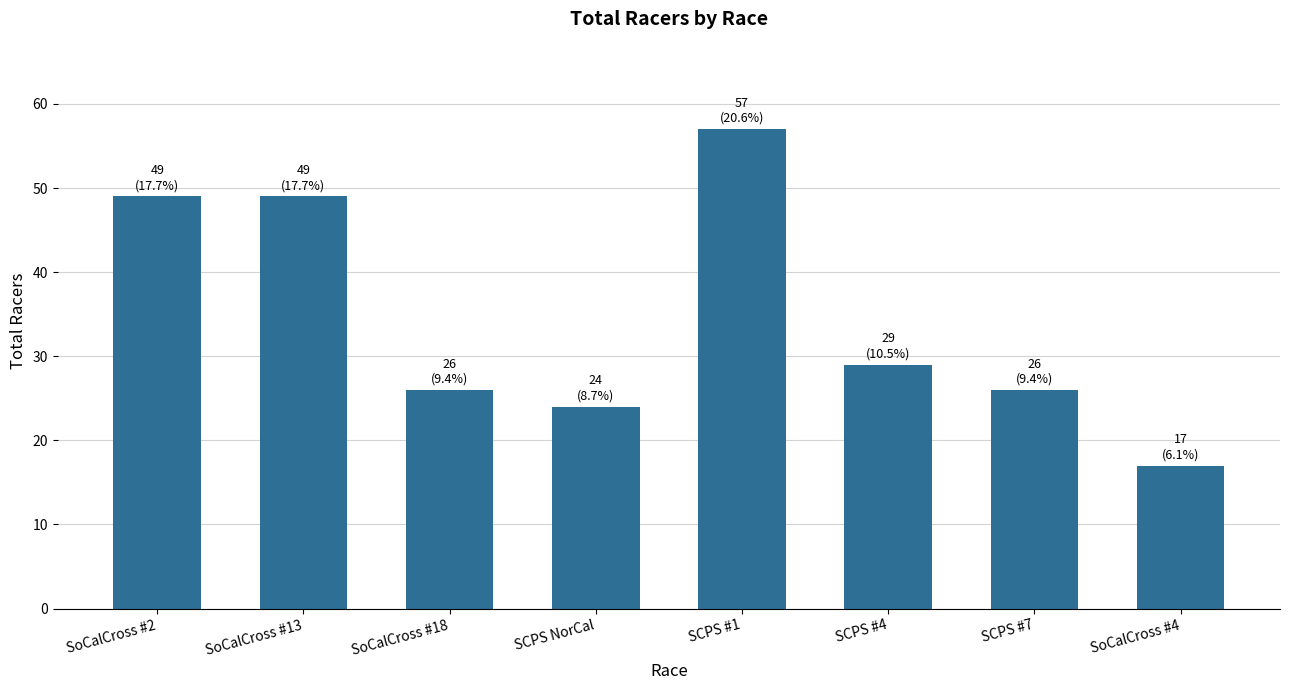

What is the difference between the values at SCPS #7 and SCPS #1?

31